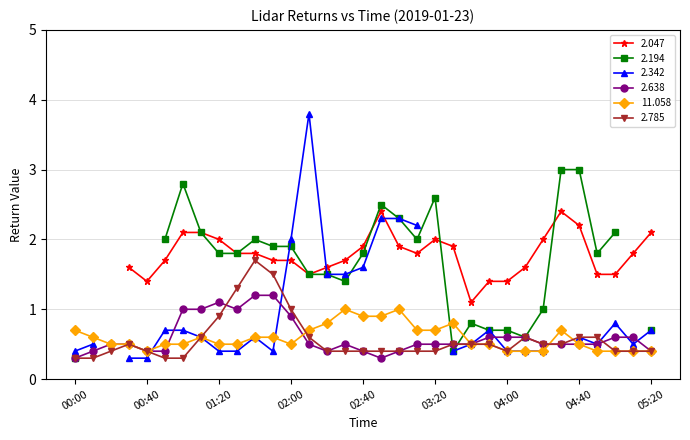

True or false: 11.058 has more than 0 points higher than both neighbors.

True